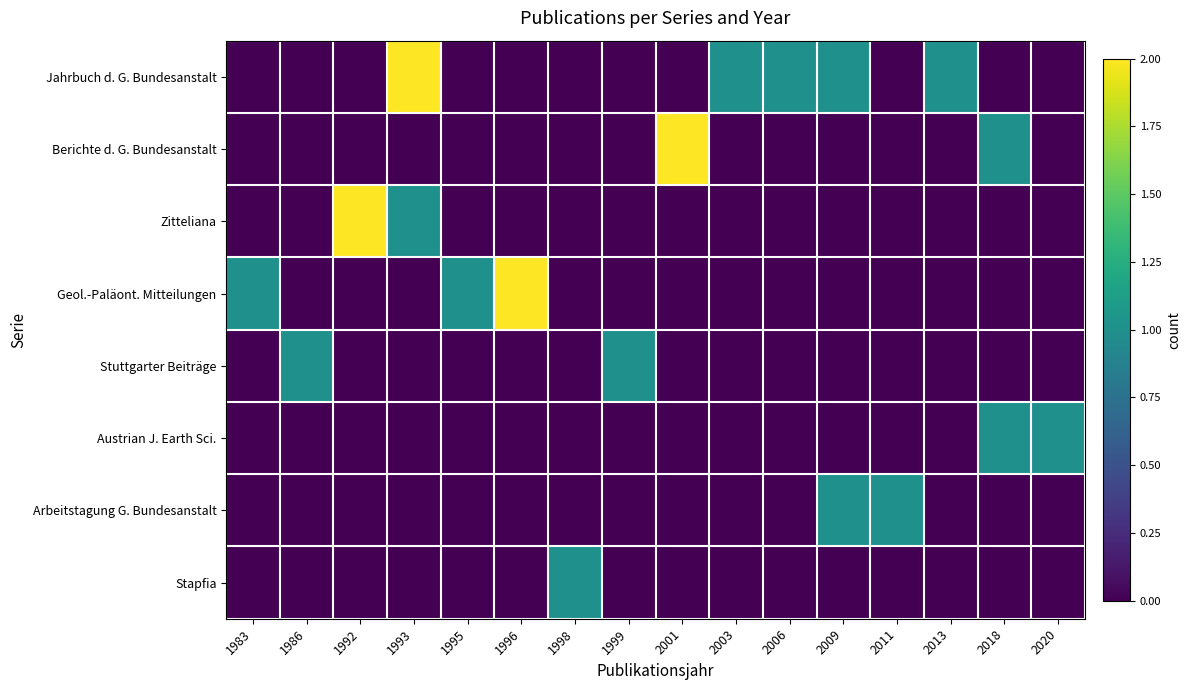

Reading left to right, transcribe all the data shown in this chart.

Jahrbuch d. G. Bundesanstalt: 1983=0	1986=0	1992=0	1993=2	1995=0	1996=0	1998=0	1999=0	2001=0	2003=1	2006=1	2009=1	2011=0	2013=1	2018=0	2020=0
Berichte d. G. Bundesanstalt: 1983=0	1986=0	1992=0	1993=0	1995=0	1996=0	1998=0	1999=0	2001=2	2003=0	2006=0	2009=0	2011=0	2013=0	2018=1	2020=0
Zitteliana: 1983=0	1986=0	1992=2	1993=1	1995=0	1996=0	1998=0	1999=0	2001=0	2003=0	2006=0	2009=0	2011=0	2013=0	2018=0	2020=0
Geol.-Paläont. Mitteilungen: 1983=1	1986=0	1992=0	1993=0	1995=1	1996=2	1998=0	1999=0	2001=0	2003=0	2006=0	2009=0	2011=0	2013=0	2018=0	2020=0
Stuttgarter Beiträge: 1983=0	1986=1	1992=0	1993=0	1995=0	1996=0	1998=0	1999=1	2001=0	2003=0	2006=0	2009=0	2011=0	2013=0	2018=0	2020=0
Austrian J. Earth Sci.: 1983=0	1986=0	1992=0	1993=0	1995=0	1996=0	1998=0	1999=0	2001=0	2003=0	2006=0	2009=0	2011=0	2013=0	2018=1	2020=1
Arbeitstagung G. Bundesanstalt: 1983=0	1986=0	1992=0	1993=0	1995=0	1996=0	1998=0	1999=0	2001=0	2003=0	2006=0	2009=1	2011=1	2013=0	2018=0	2020=0
Stapfia: 1983=0	1986=0	1992=0	1993=0	1995=0	1996=0	1998=1	1999=0	2001=0	2003=0	2006=0	2009=0	2011=0	2013=0	2018=0	2020=0